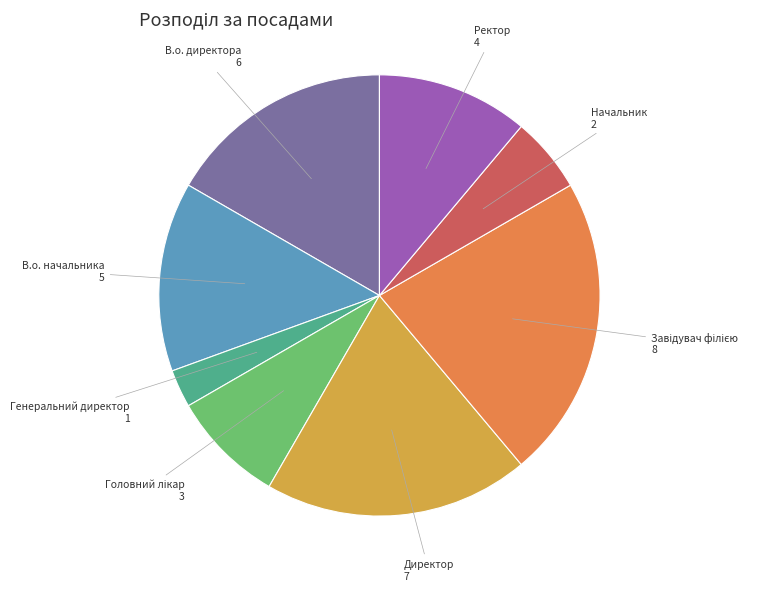

Does any single category account for the majority?

No